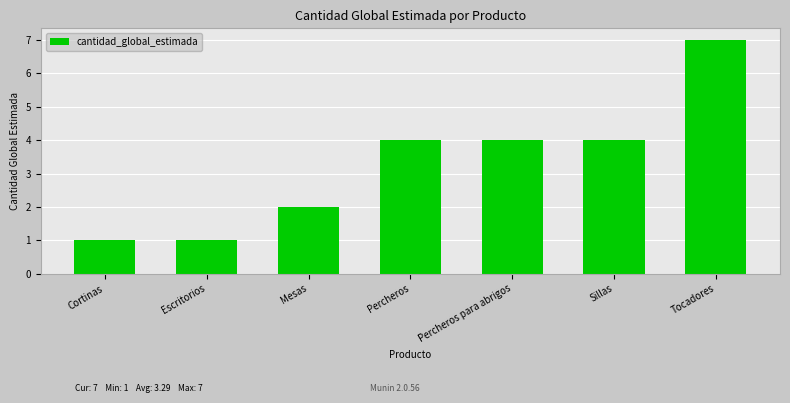

The value at Percheros para abrigos is 1. True or false?

False